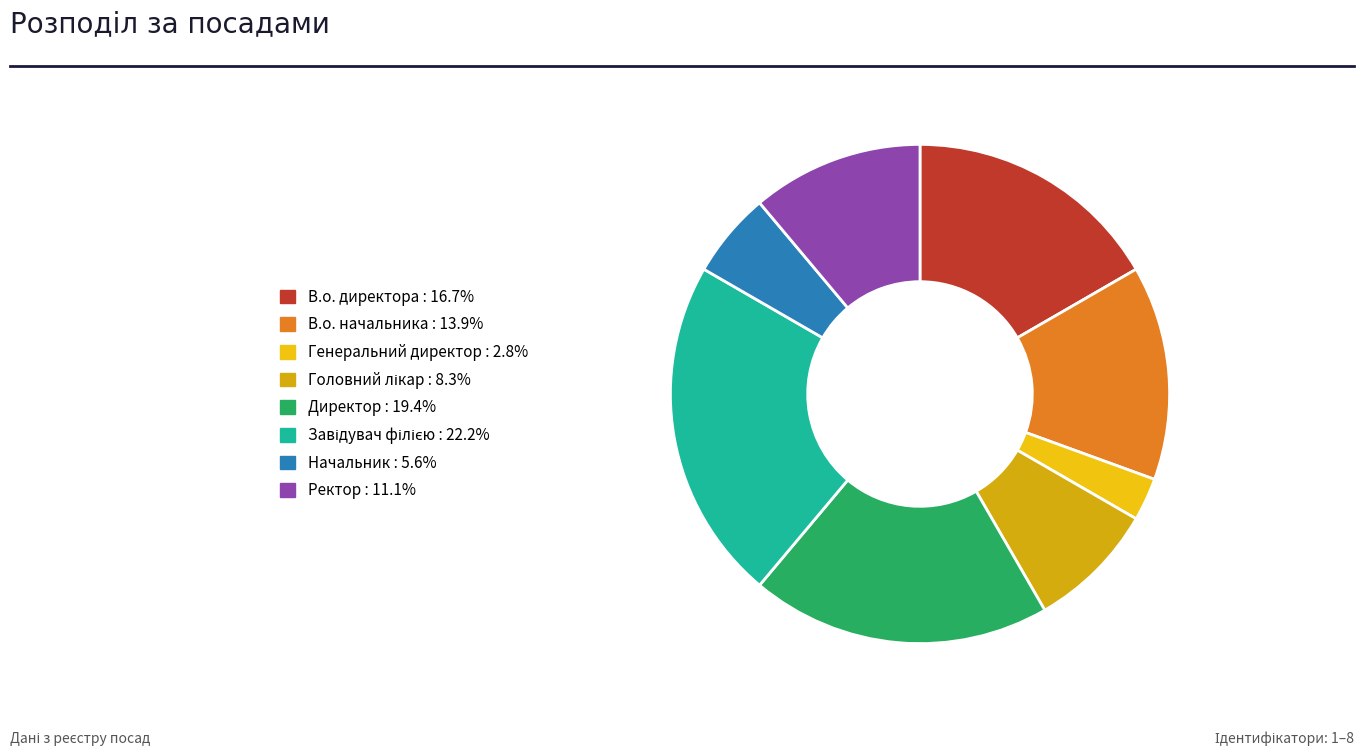

Does Генеральний директор account for over 50% of the chart?

No